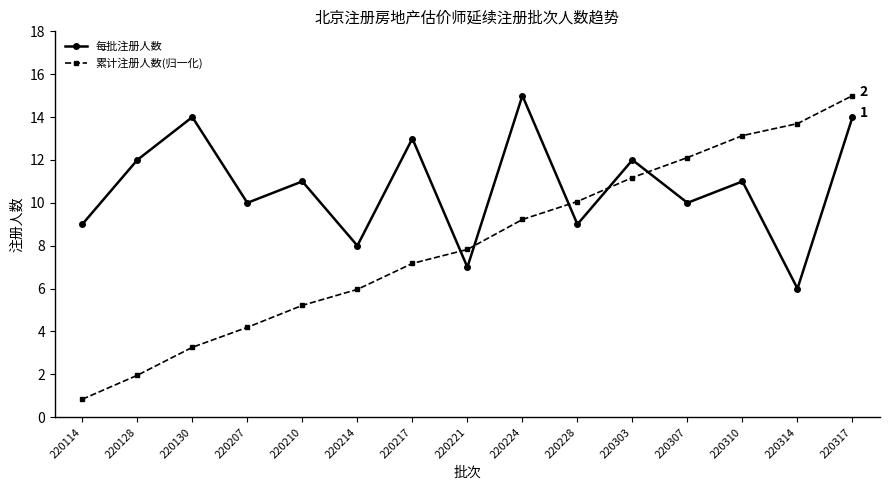

True or false: 每批注册人数 has more than 2 points higher than both neighbors.

True